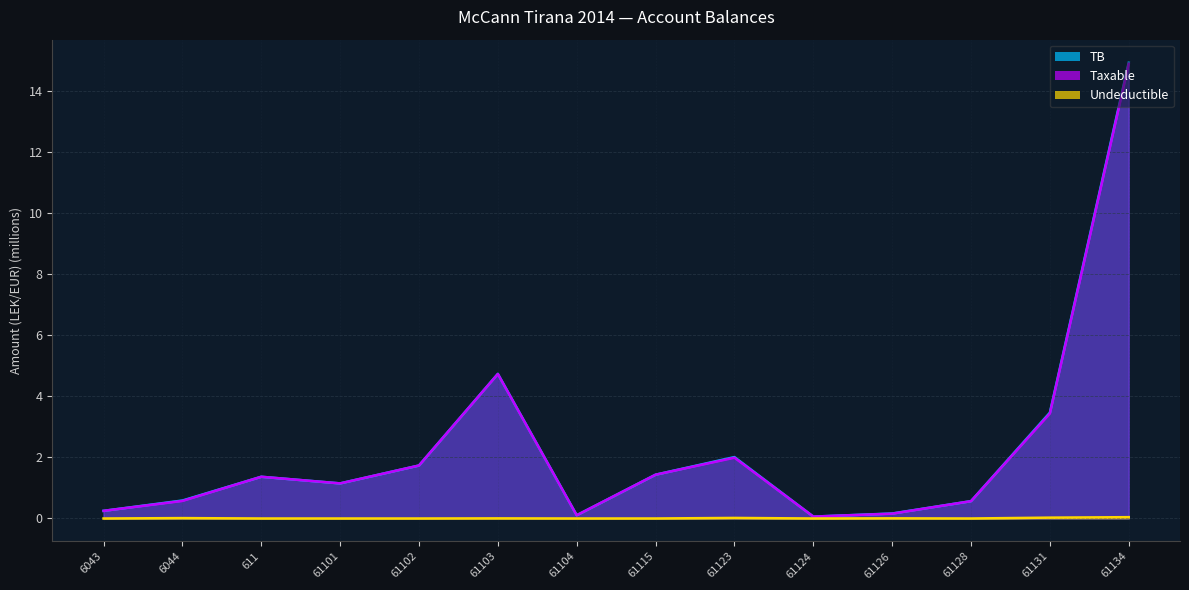

How many categories are shown in the chart?

14